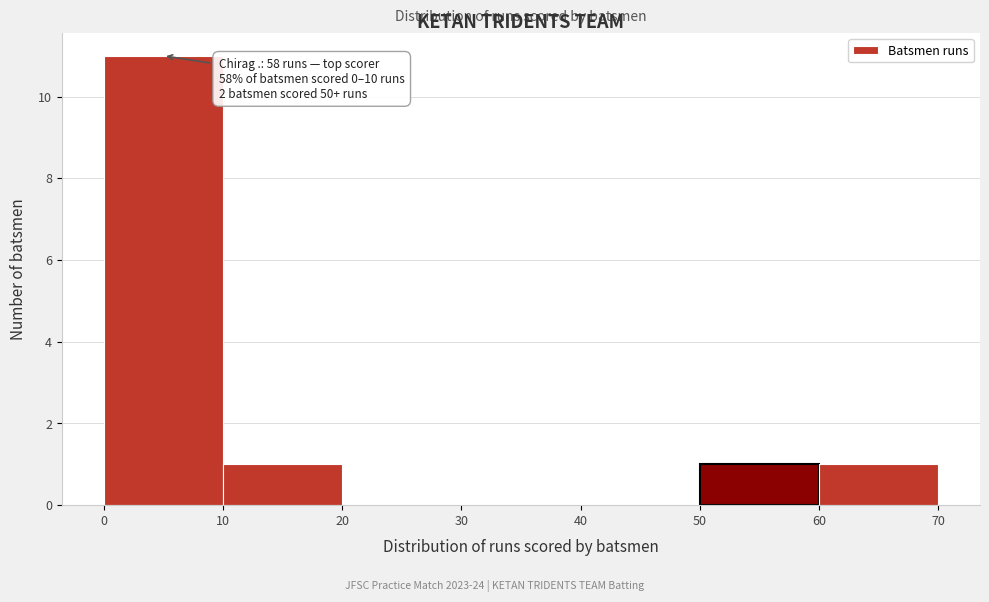

Which range on the x-axis has the tallest bar?

0 to 10